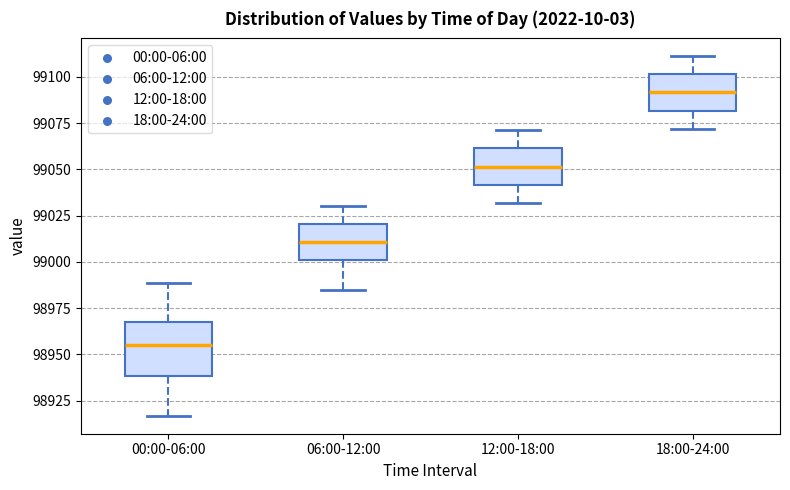

Which box is the tallest, from its lower edge to its upper edge?

00:00-06:00